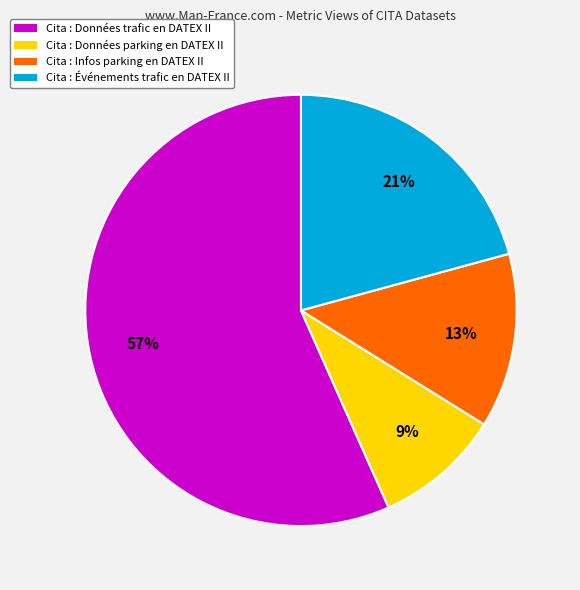

The Cita : Infos parking en DATEX II slice represents 25% of the pie. True or false?

False